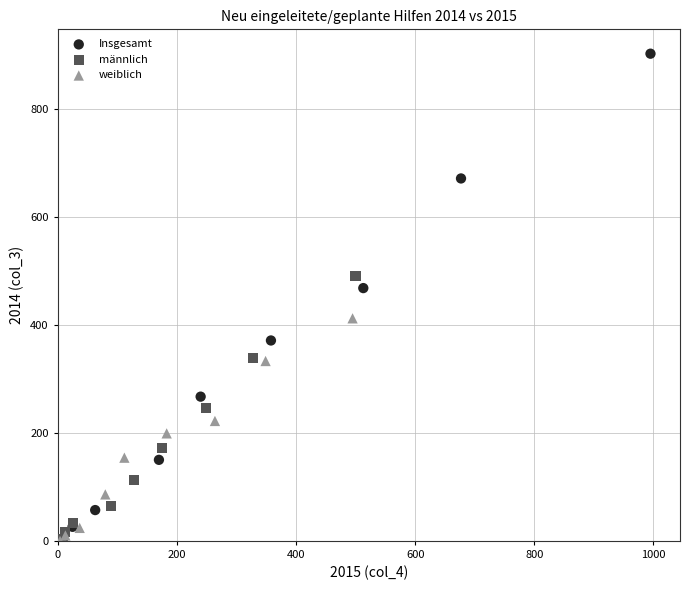

Which series reaches the maximum Y coordinate?

Insgesamt